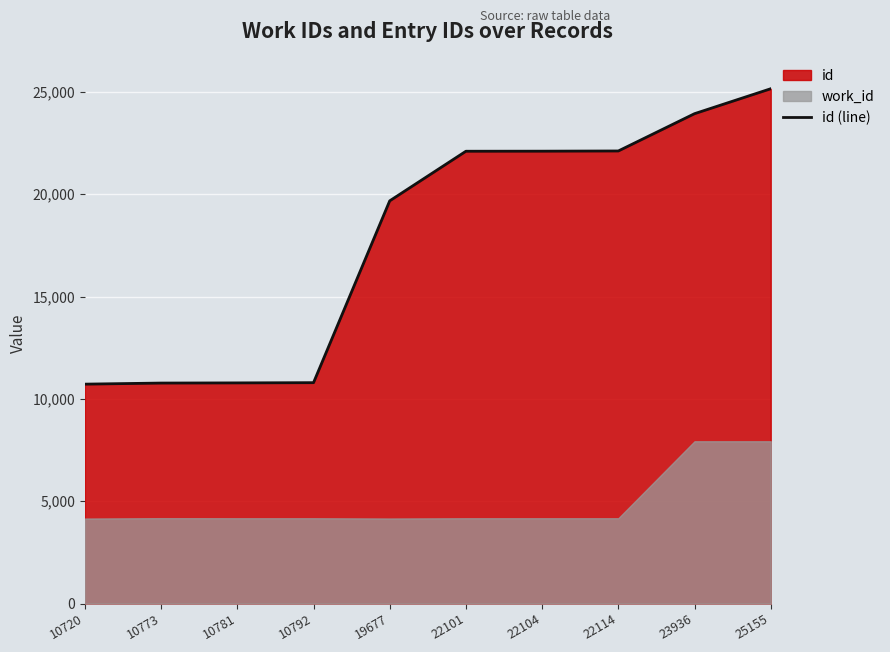

Rank the categories by value from highest to lowest.

25155, 23936, 22114, 22104, 22101, 19677, 10792, 10781, 10773, 10720